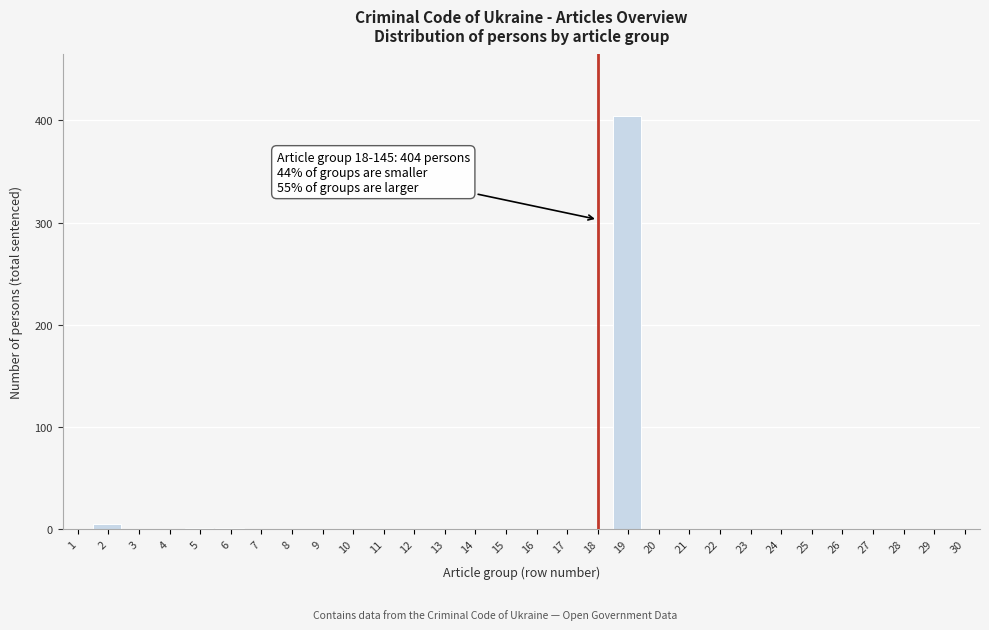

Which category has the highest value across all series?

19